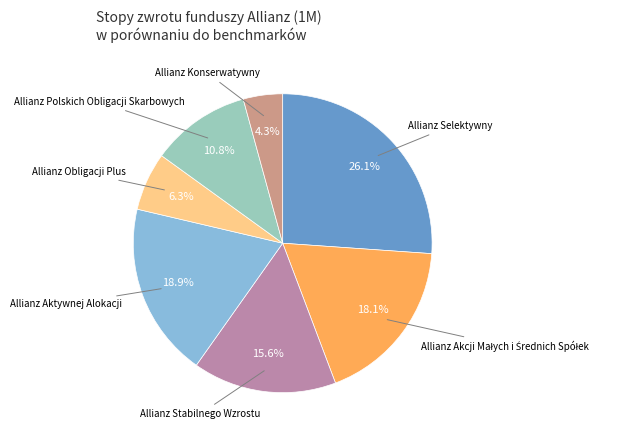

How many slices are in this pie chart?

7